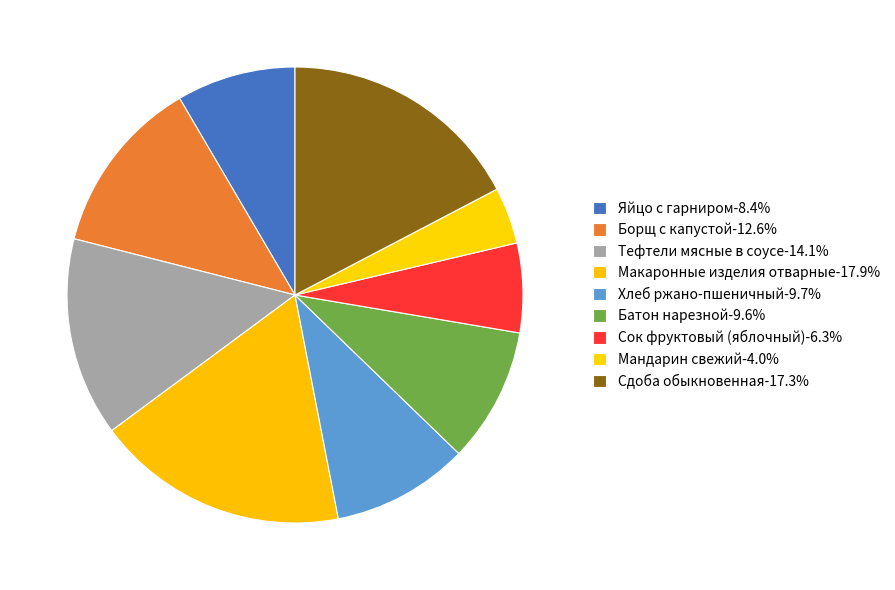

To the nearest percent, what is the average slice percentage?

11%